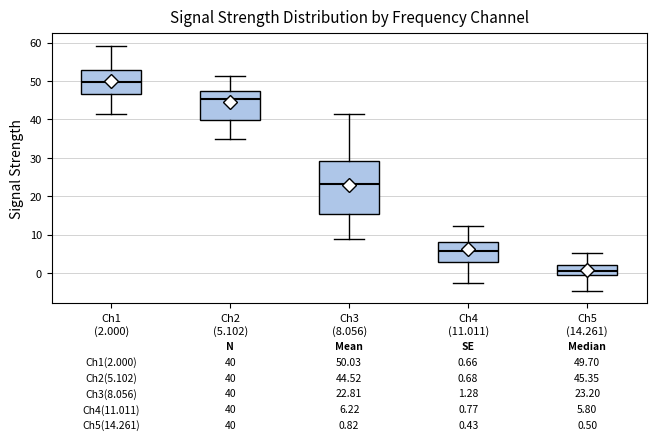

Comparing the boxes themselves (not the whiskers), which one is the tallest?

Ch3 (8.056)